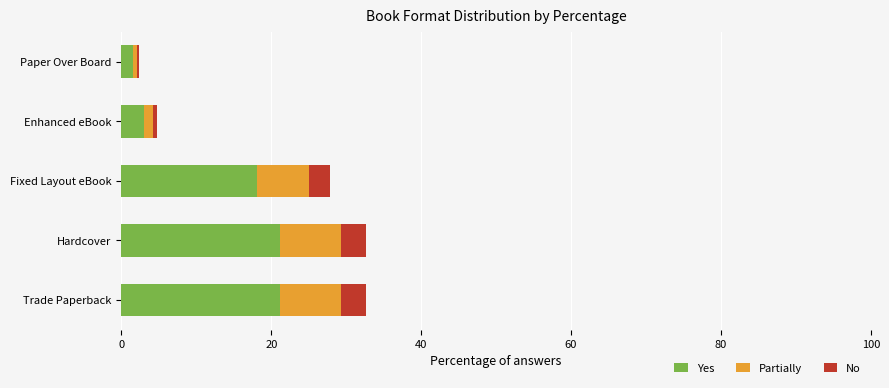

What is the total value across all series at Trade Paperback?

32.6